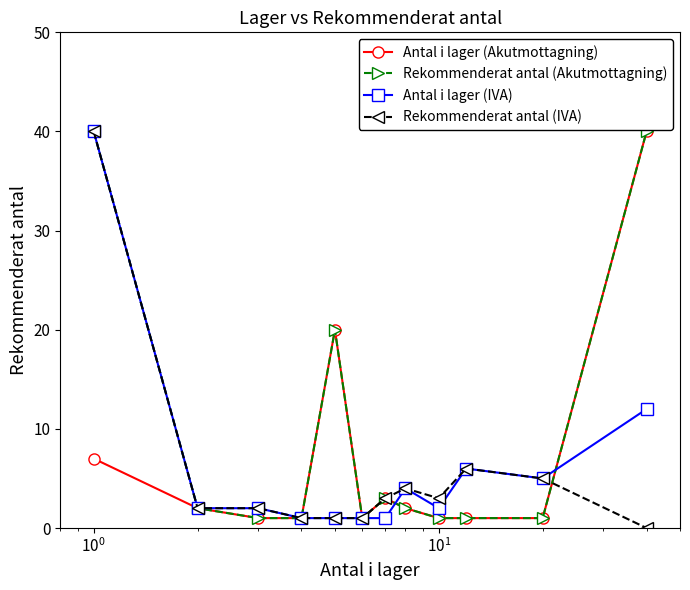

Which series has the largest total across all categories?

Rekommenderat antal (Akutmottagning)